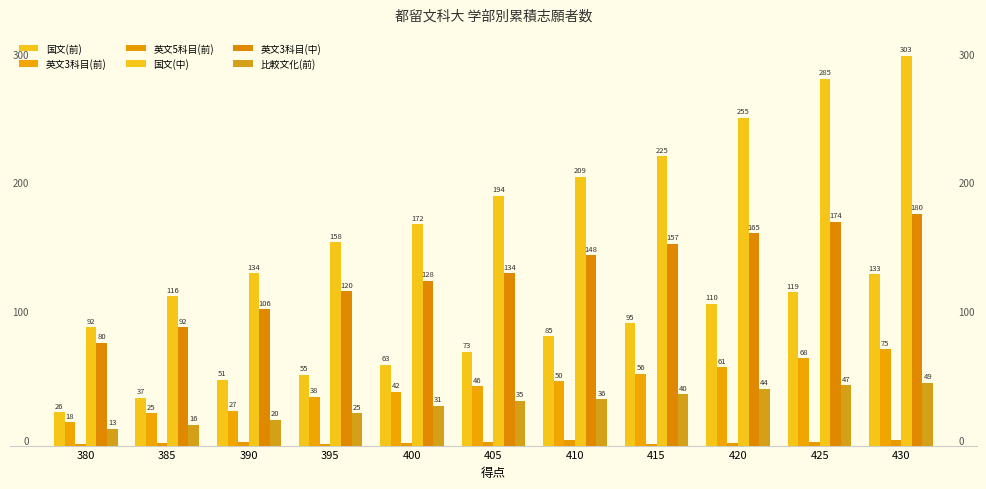

What is the lowest value of the 英文5科目(前) series?

1